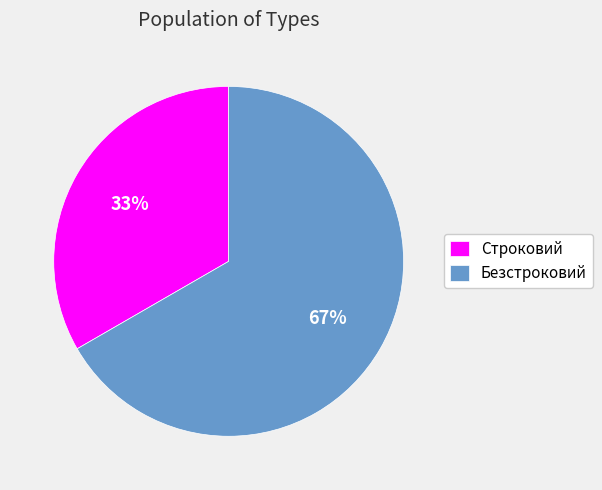

How many segments does this pie chart have?

2